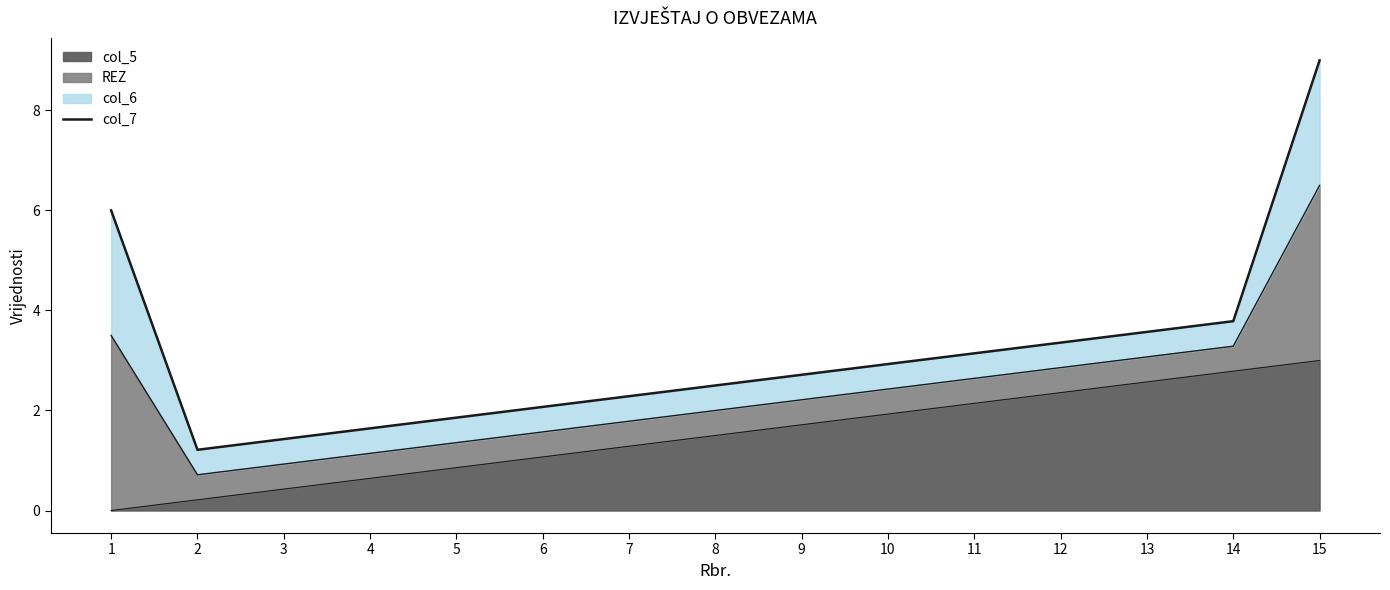

How many lines are shown in the chart?

1